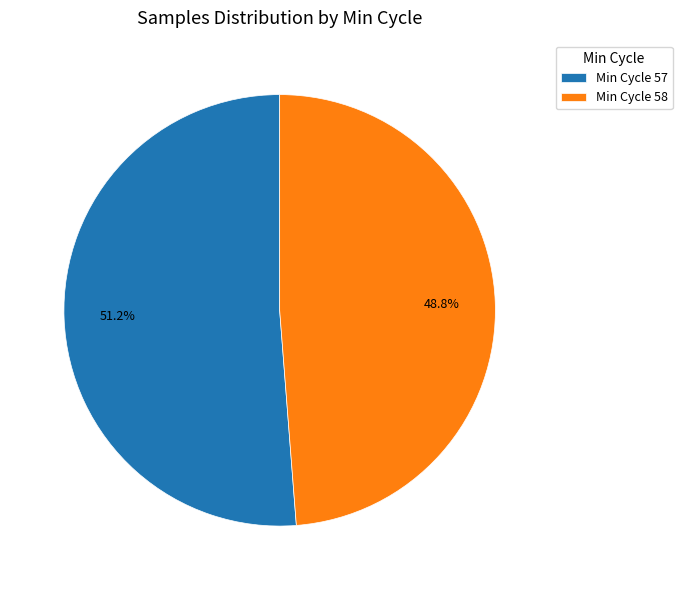

Rank the categories by value from highest to lowest.

Min Cycle 57, Min Cycle 58